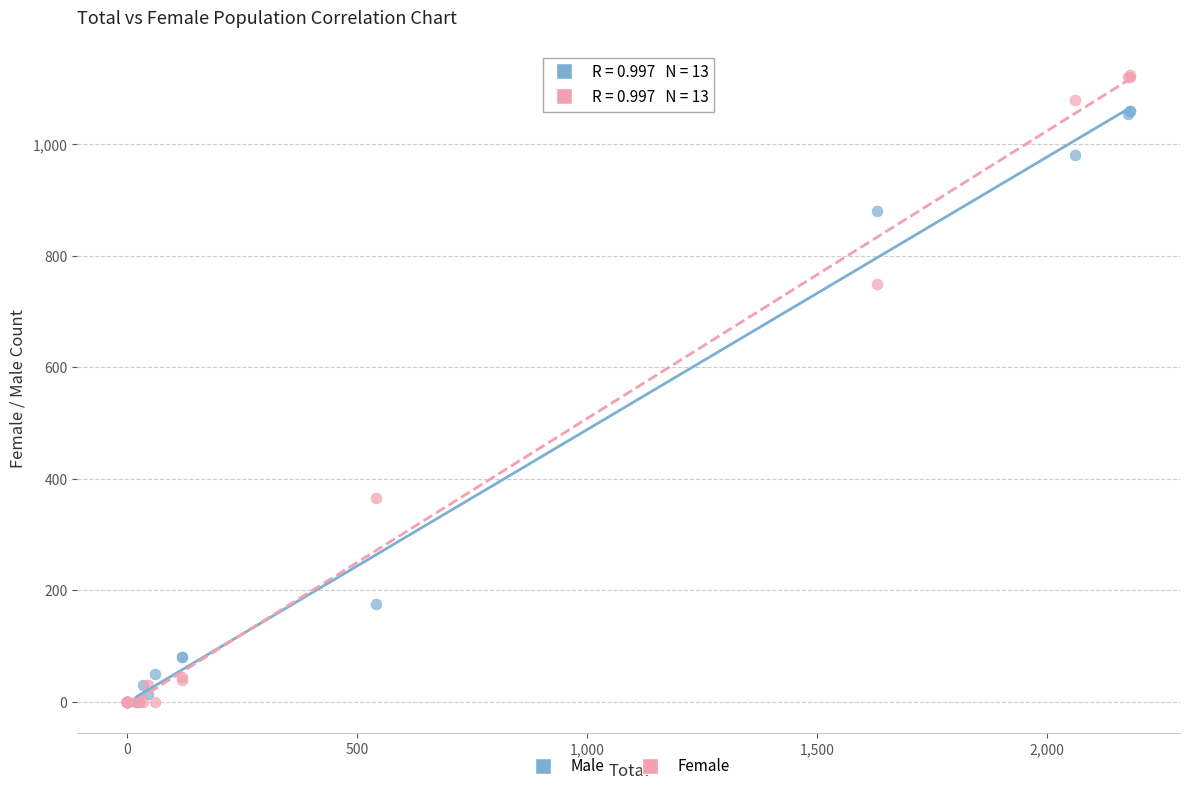

What are all the series names shown in the legend?

Male, Female